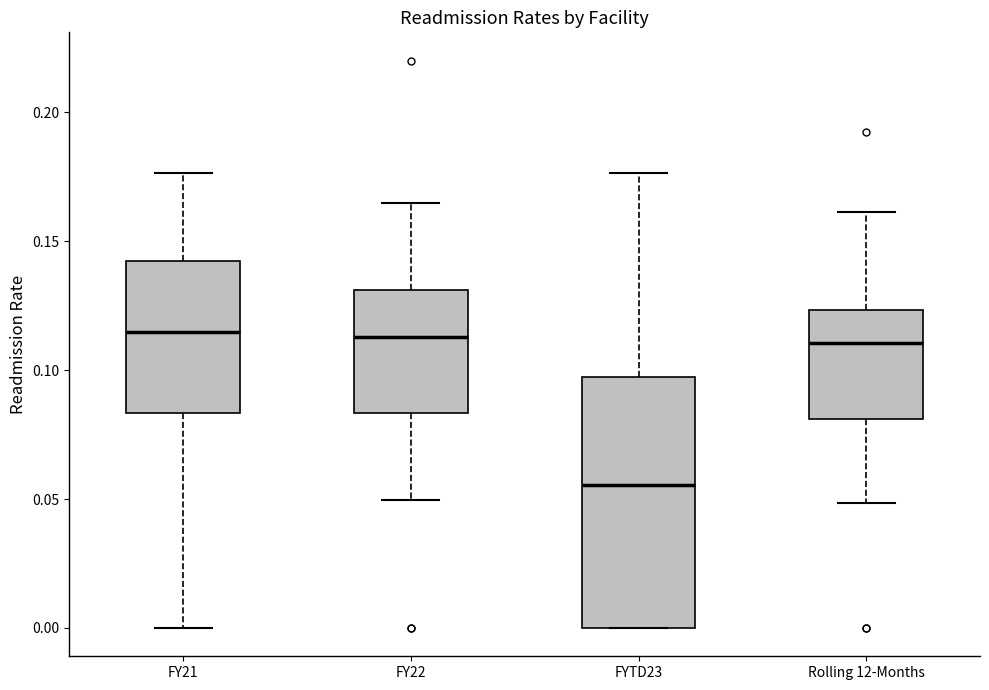

Where is the lower edge of the box for FYTD23 on the y-axis? The values are not printed on the chart, so give them approximately, as read against the axis.

0.000